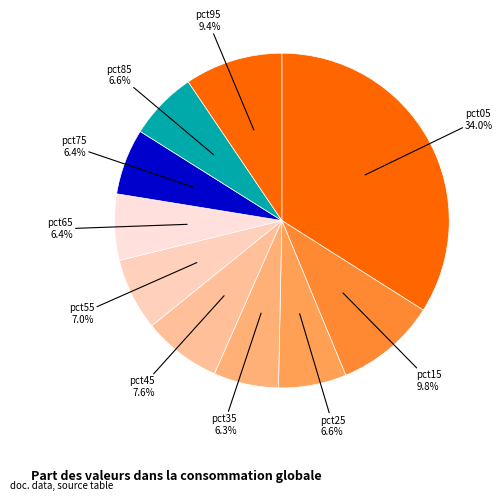

Which slice is the largest?

pct05